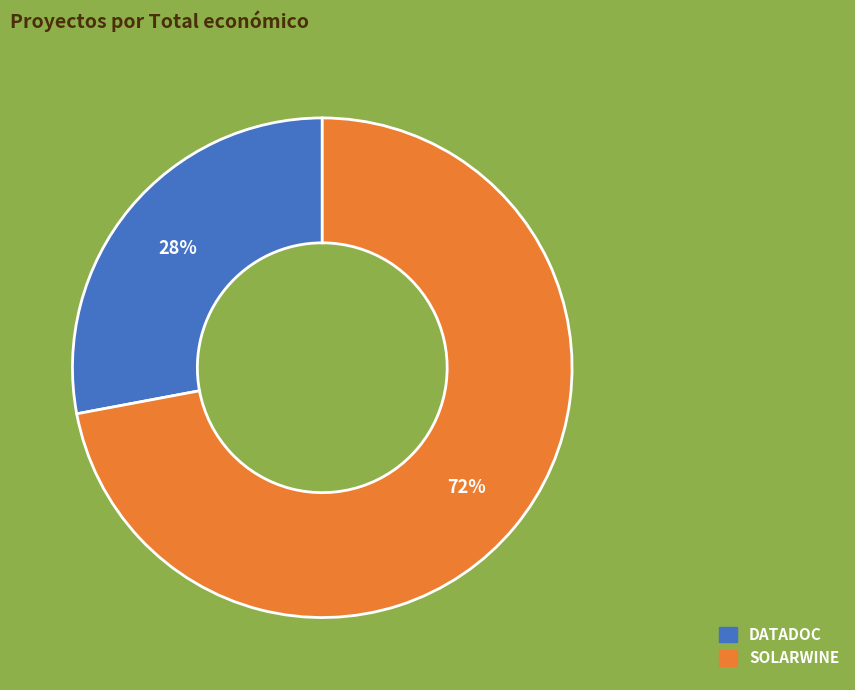

How many segments does this pie chart have?

2